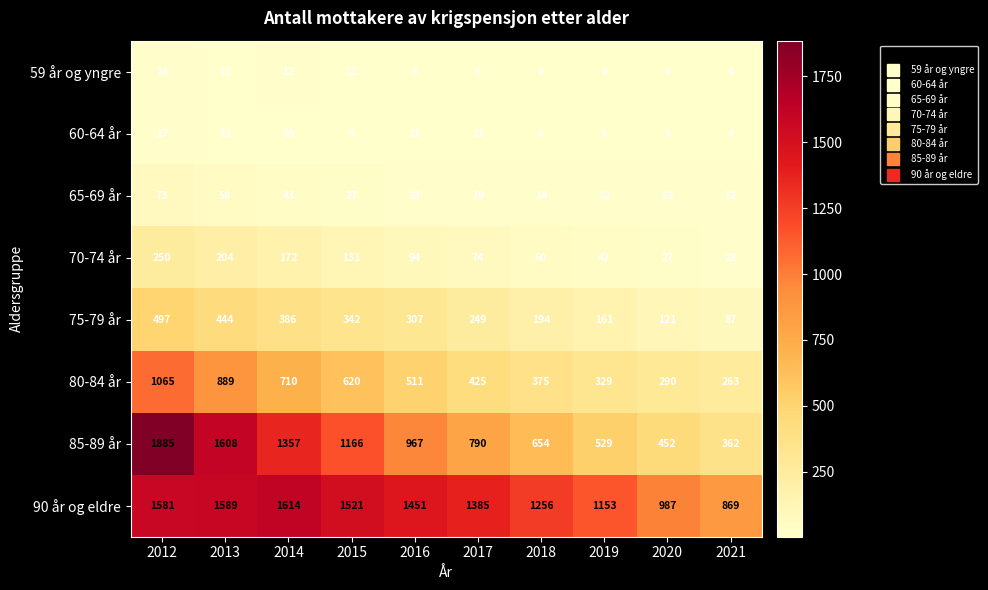

What is the spread (max minus min) of values at 2012?

1871